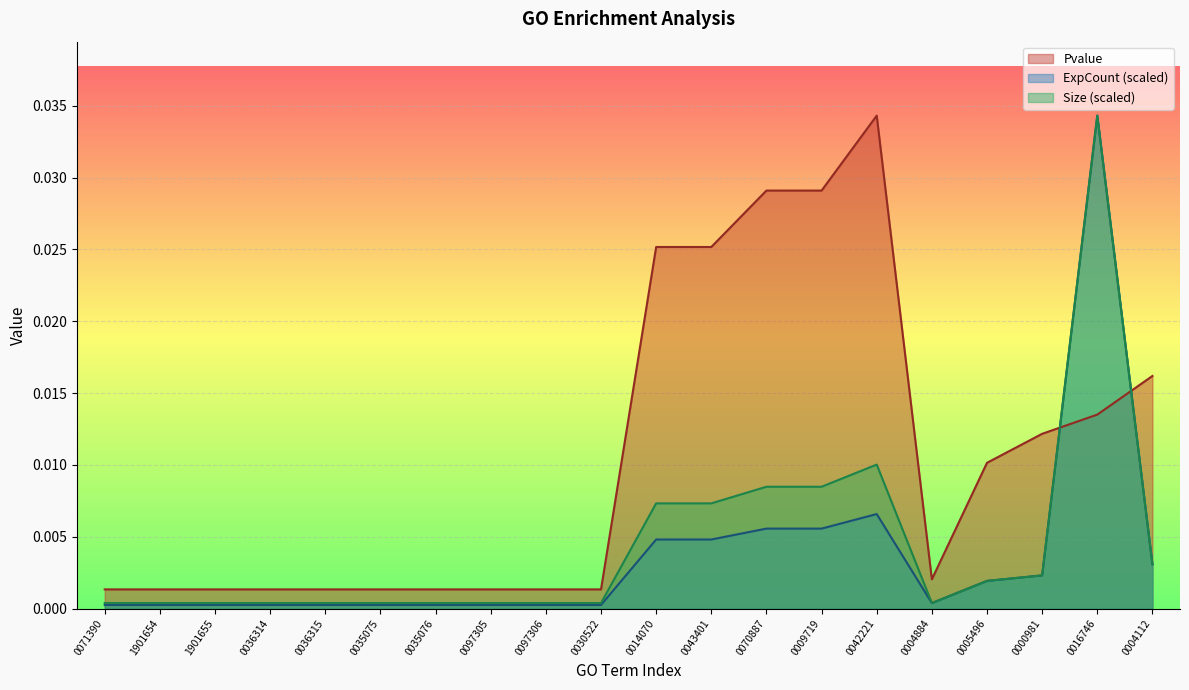

What position from the right is 0009719?

7